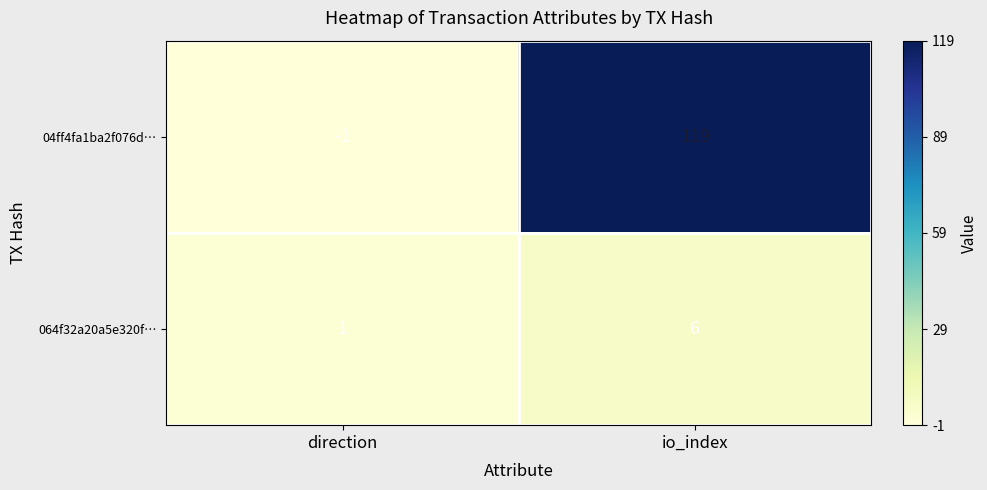

How many series are shown in this chart?

2